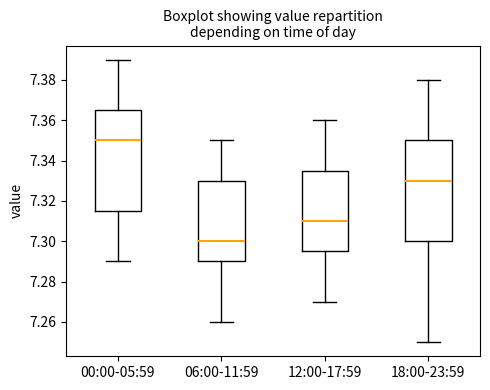

Reading left to right, transcribe this box plot: for each box, give where its median line is, the range the box spans, and where its two whiskers end, as read against the y-axis. The values are not printed on the chart, so give them approximately, as read against the axis.

00:00-05:59: median 7.350, box 7.316 to 7.366, whiskers 7.290 to 7.390
06:00-11:59: median 7.300, box 7.290 to 7.330, whiskers 7.260 to 7.350
12:00-17:59: median 7.310, box 7.296 to 7.336, whiskers 7.270 to 7.360
18:00-23:59: median 7.330, box 7.300 to 7.350, whiskers 7.250 to 7.380